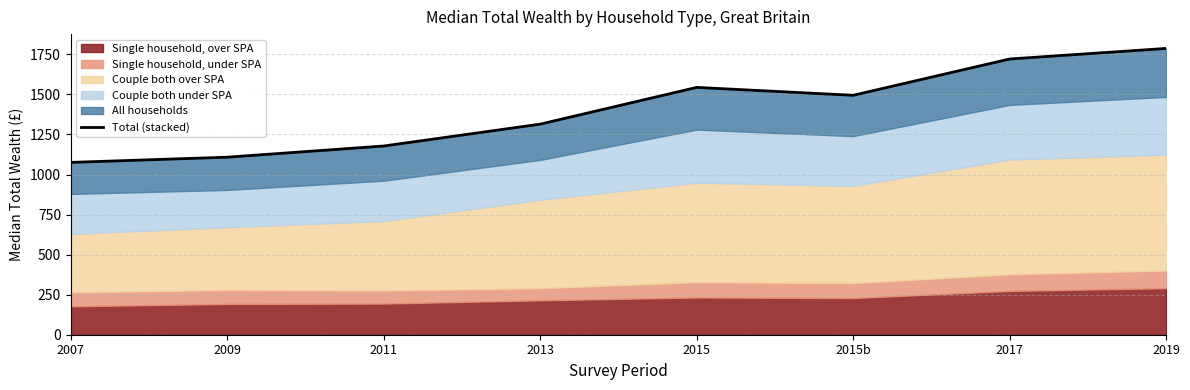

What is the difference between the maximum and second lowest values?

678.9